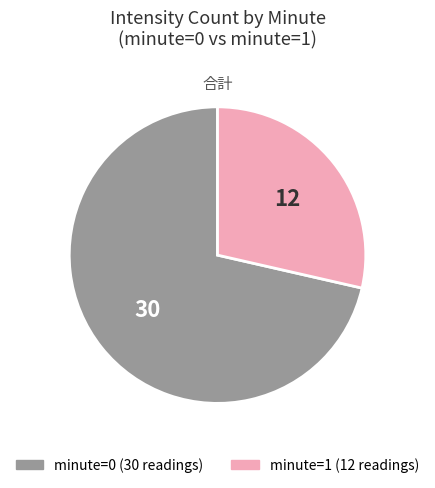

Does any single category account for the majority?

Yes